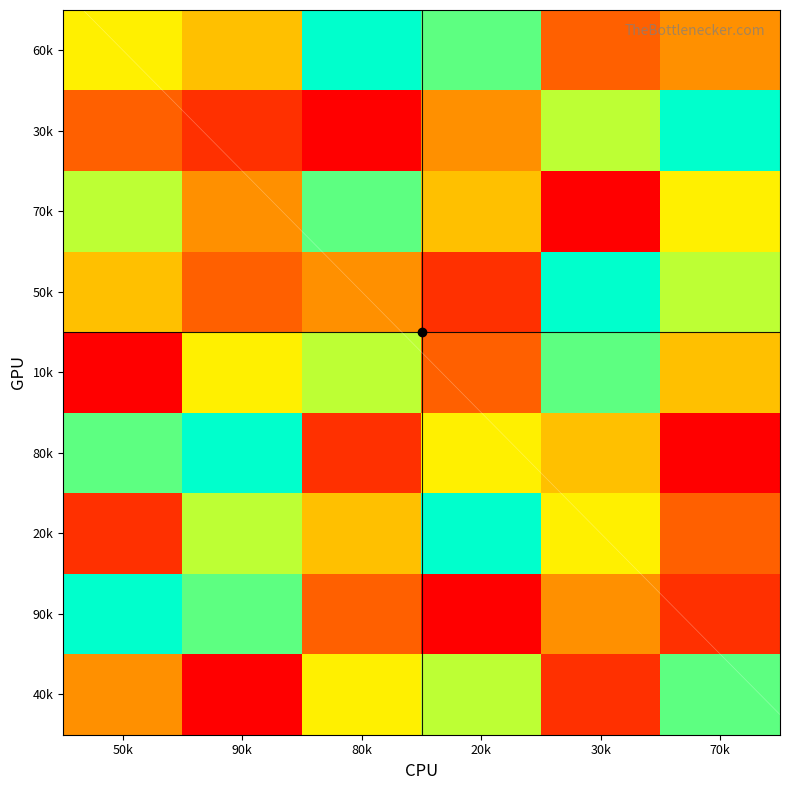

Rank the series by their maximum value, from lowest to highest.

7, 1, 4, 6, 3, 5, 8, 2, 9